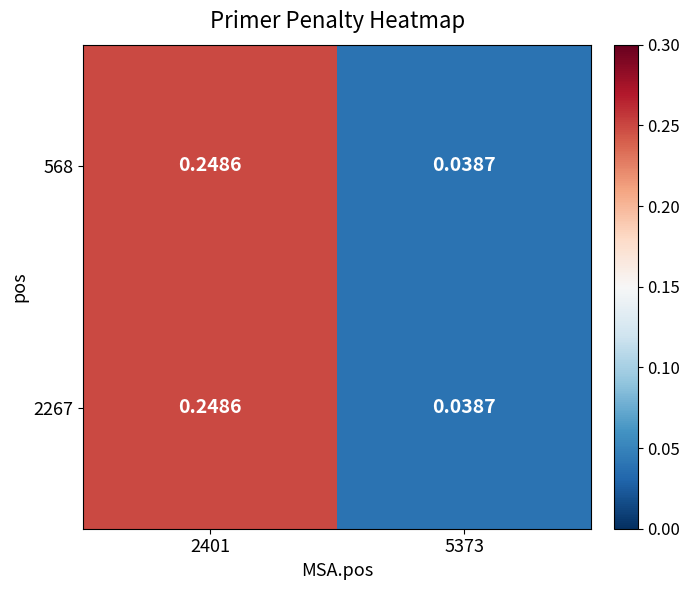

At how many categories does at least one series exceed 0?

2